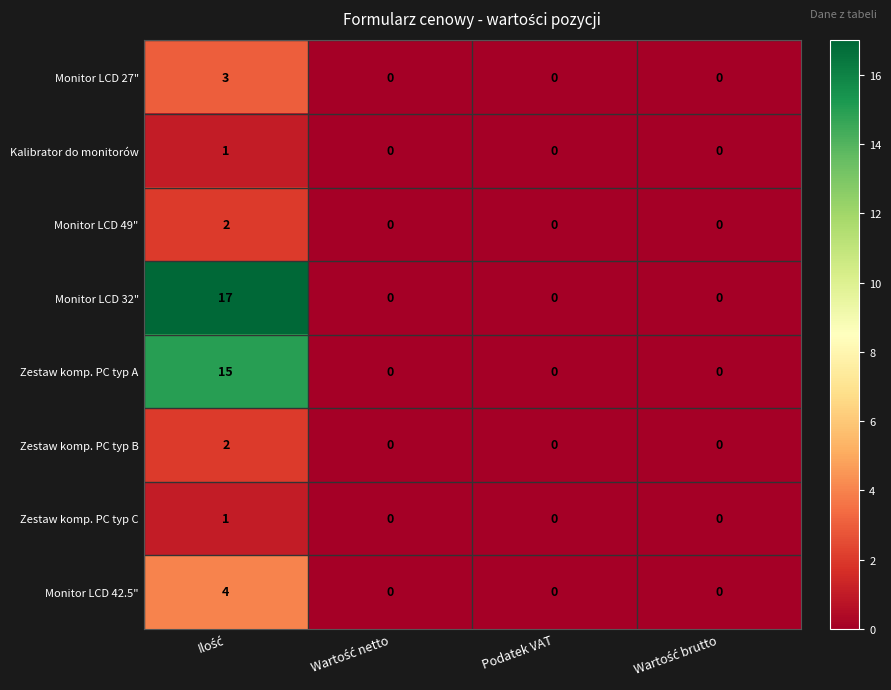

Which series has the largest total across all categories?

Monitor LCD 32"